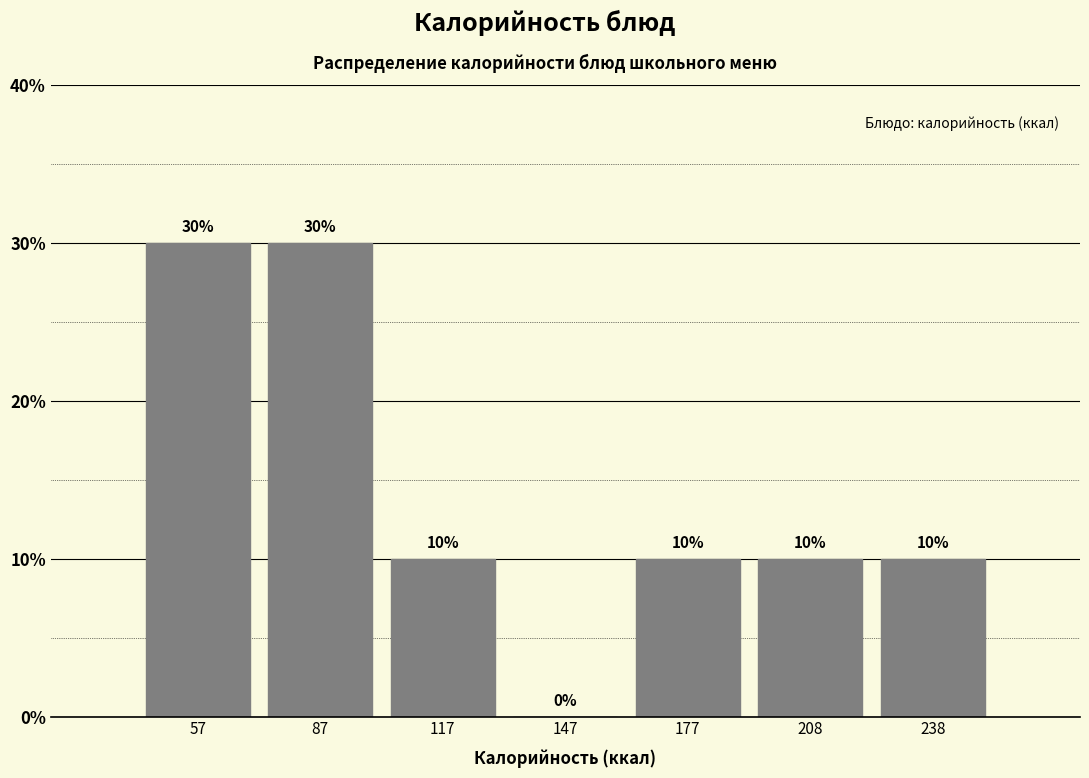

How tall is the bar that spans 165 to 195 on the x-axis? The bar edges are not printed on the chart, so give them approximately, as read against the axis.

10